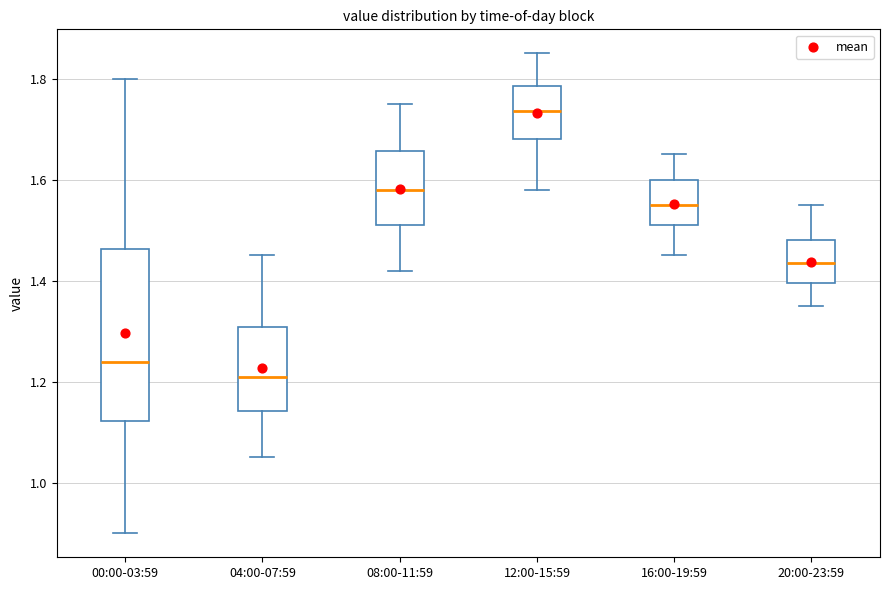

Reading left to right, read every box against the y-axis: the position of its median line, the range the box covers, and the ends of its whiskers. The values are not printed on the chart, so give them approximately, as read against the axis.

00:00-03:59: median 1.24, box 1.12 to 1.46, whiskers 0.90 to 1.80
04:00-07:59: median 1.22, box 1.14 to 1.30, whiskers 1.06 to 1.46
08:00-11:59: median 1.58, box 1.52 to 1.66, whiskers 1.42 to 1.76
12:00-15:59: median 1.74, box 1.68 to 1.78, whiskers 1.58 to 1.86
16:00-19:59: median 1.56, box 1.52 to 1.60, whiskers 1.46 to 1.66
20:00-23:59: median 1.44, box 1.40 to 1.48, whiskers 1.36 to 1.56